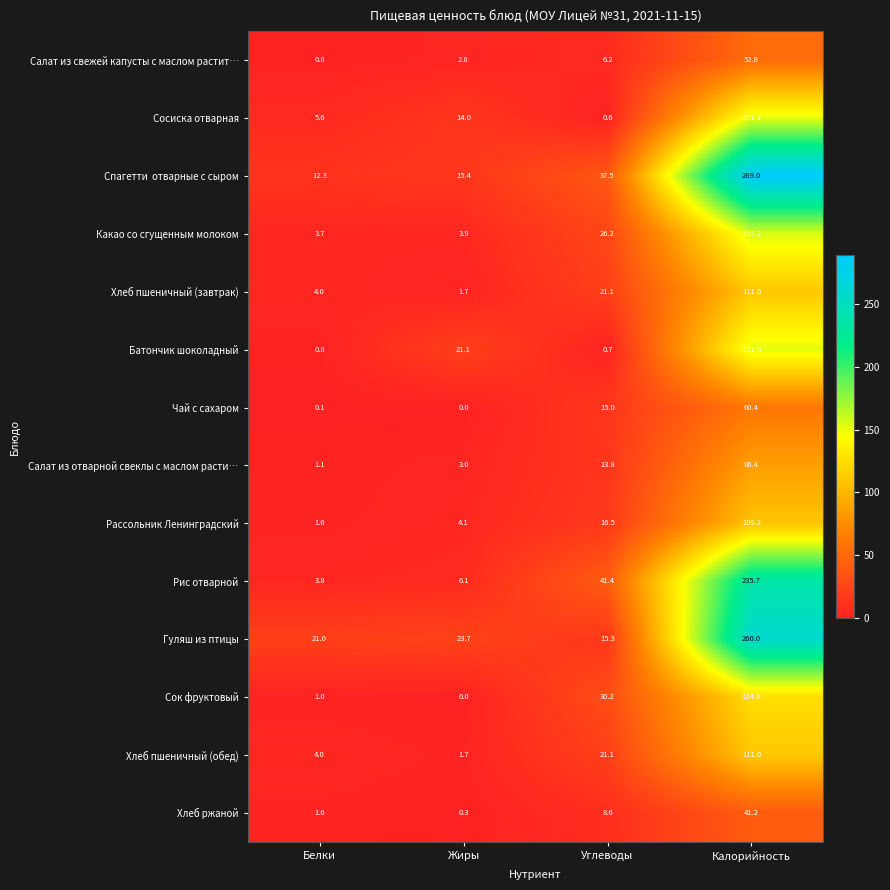

How many categories are shown in the chart?

4